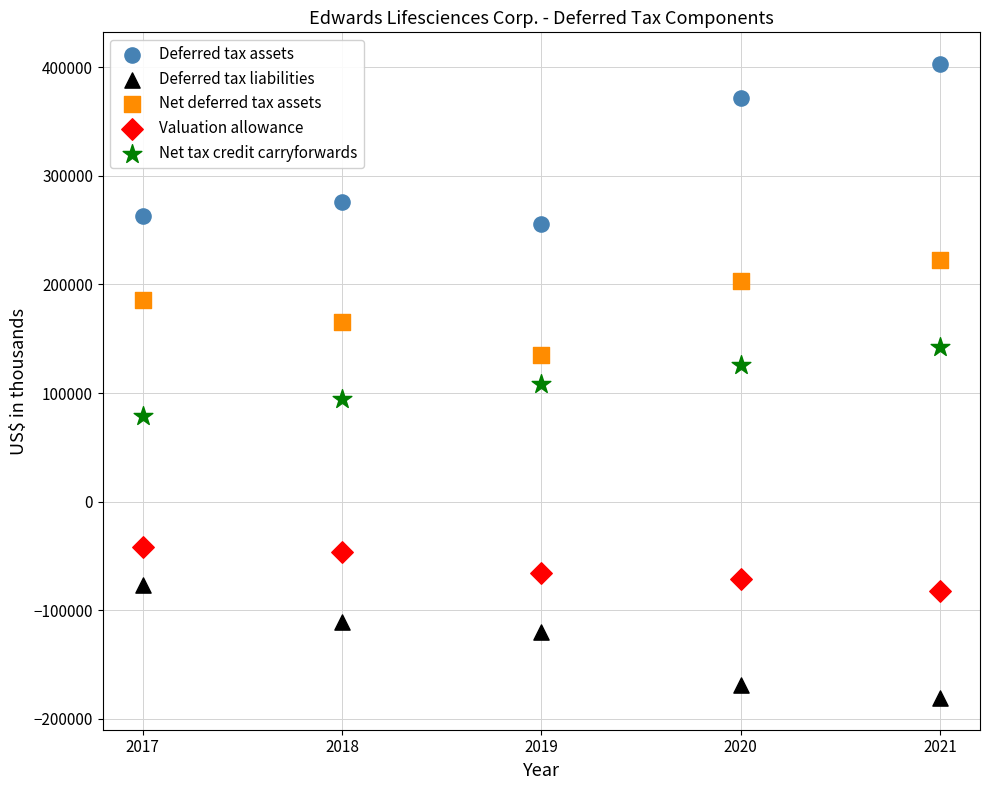

Across all data points, what is the range of Y values (max minus min)?

584100